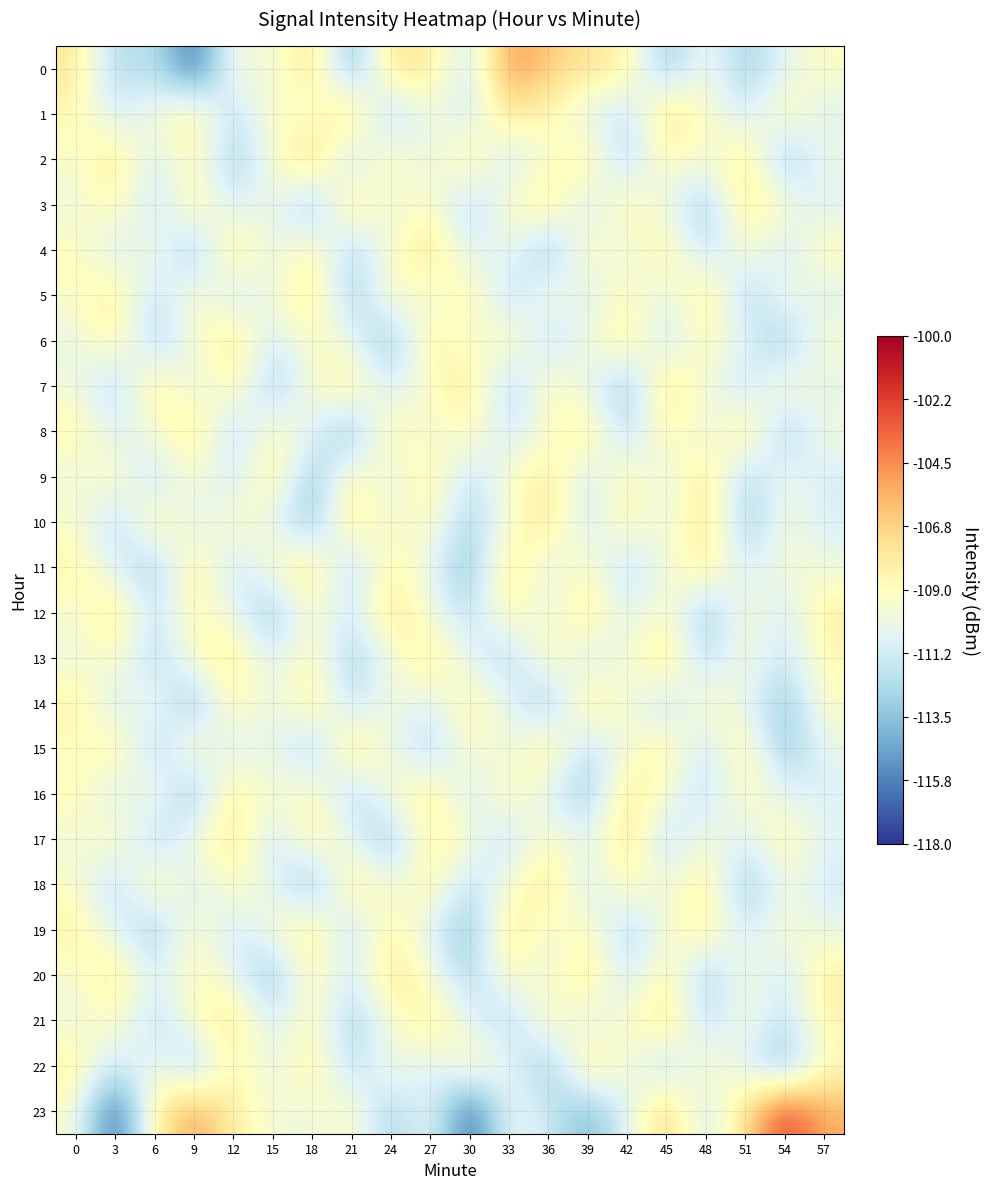

Which has a higher value, 39 or 24?

24